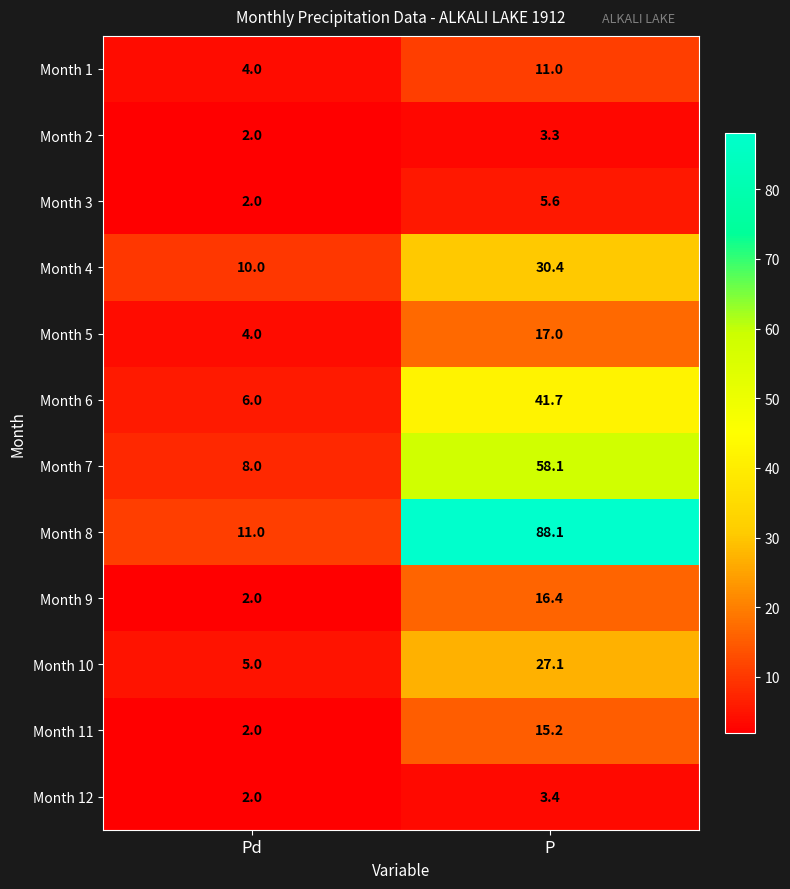

What is the difference between the Month 11 values at P and Pd?

13.2